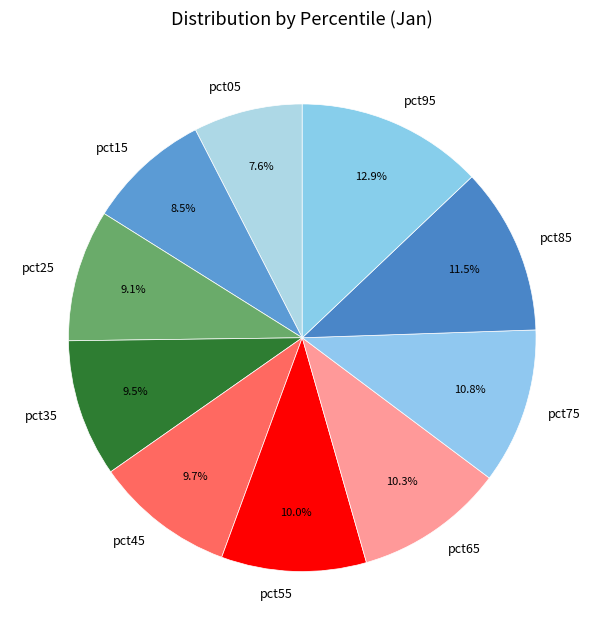

To the nearest percent, what is the difference between the largest and smallest slice percentages?

5%